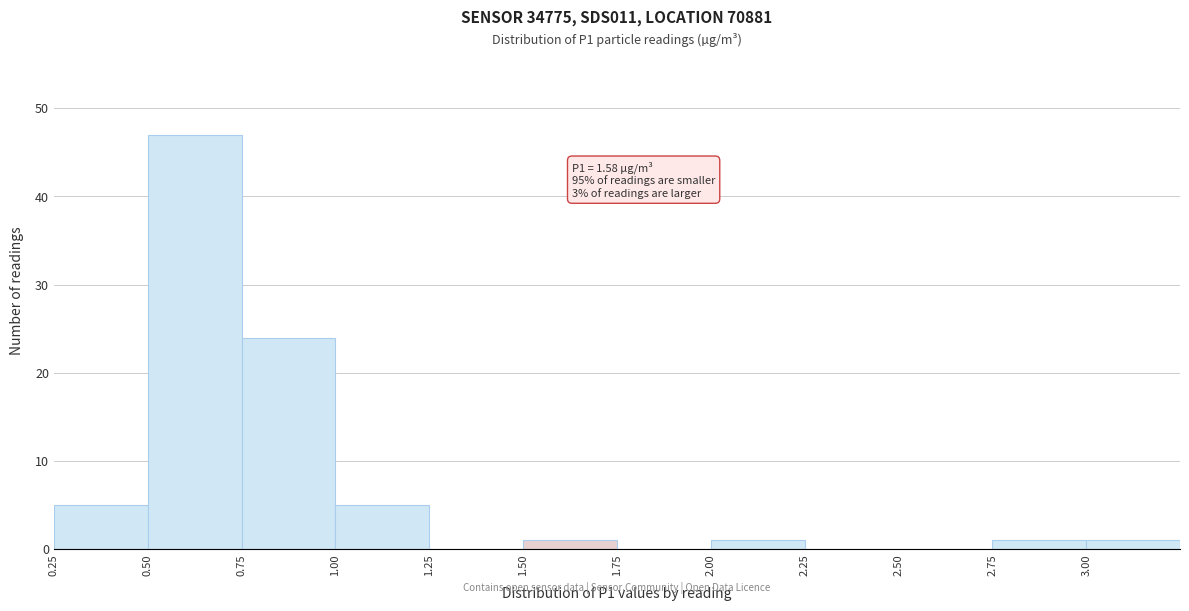

Which range on the x-axis has the tallest bar?

0.50 to 0.75